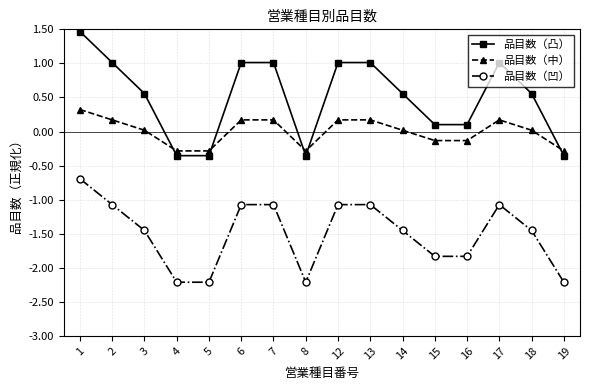

What is the difference between the highest and lowest values at 5?

1.9